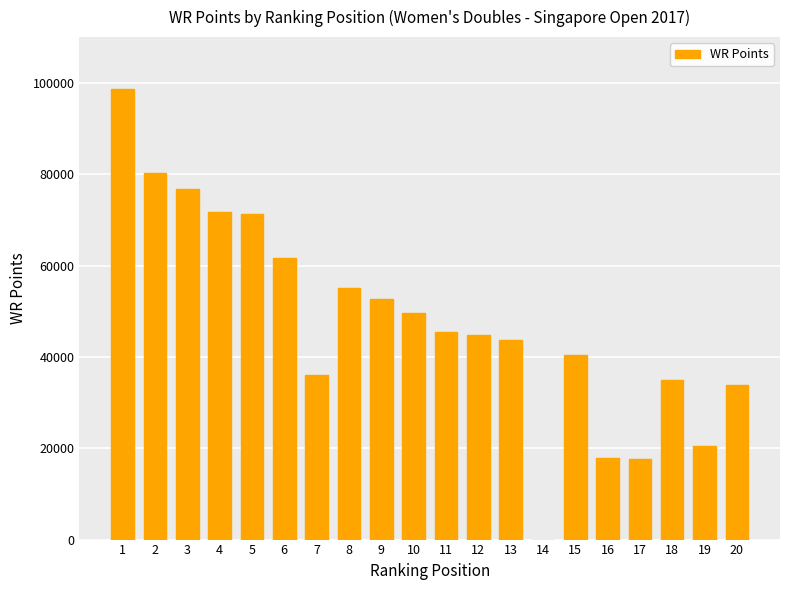

What is the sum of the values at 20 and 1?

132363